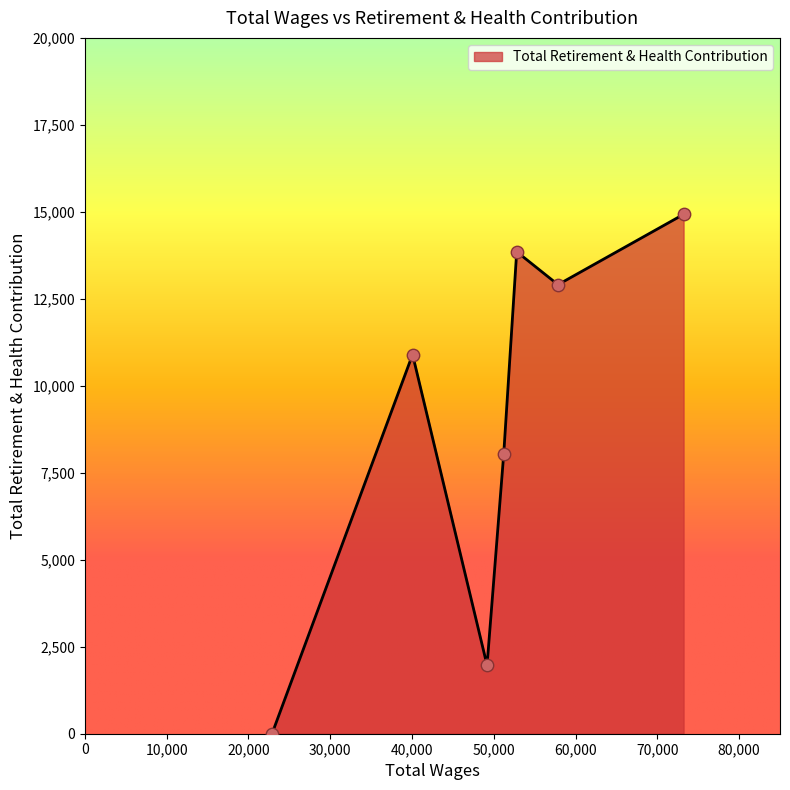

True or false: there are more than 1 points higher than both neighbors.

True